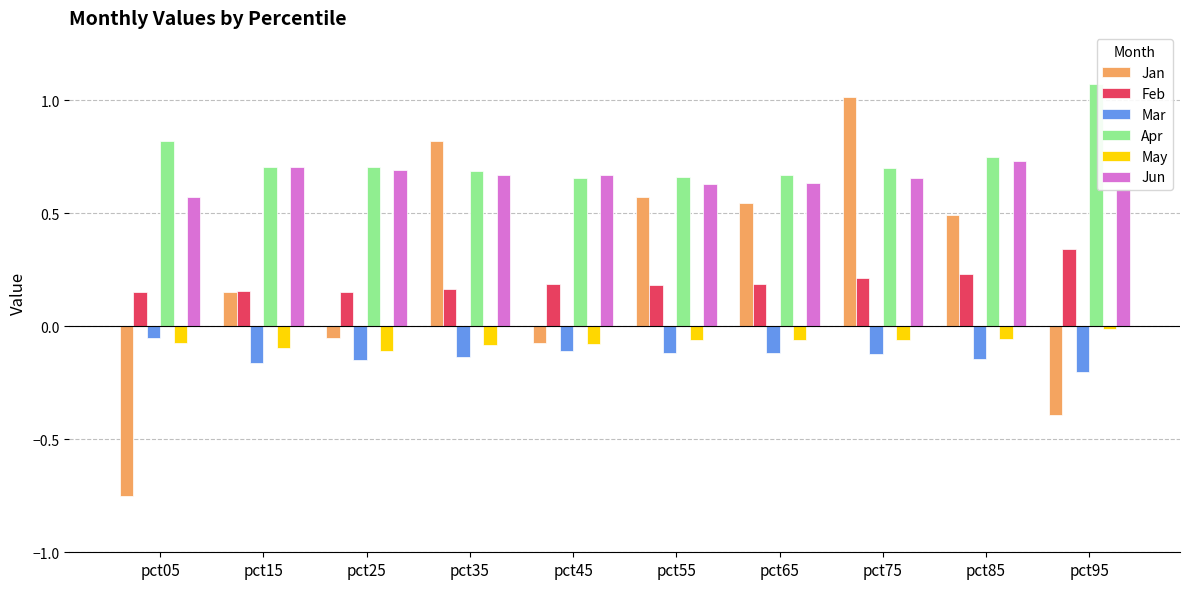

Are the bars grouped side by side (vs. stacked)?

Yes